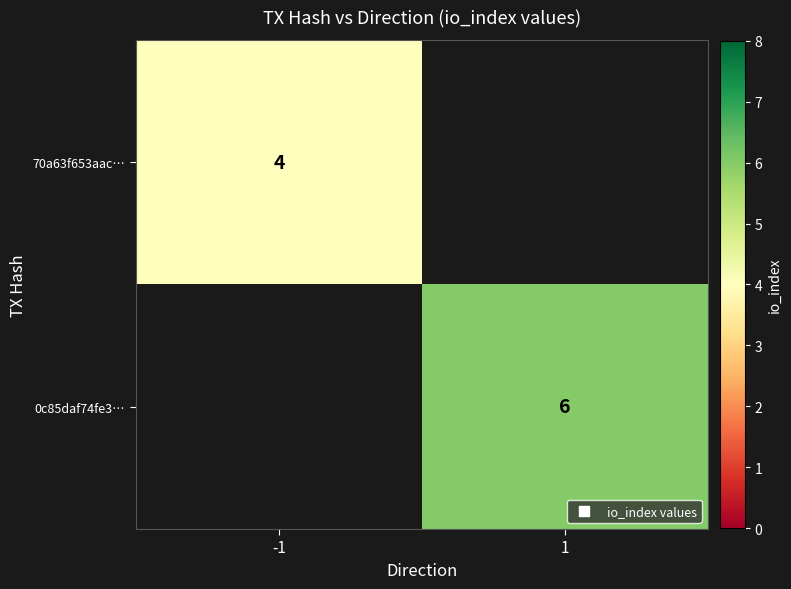

Is it true that 0c85daf74fe3… equals 8 at 1?

False